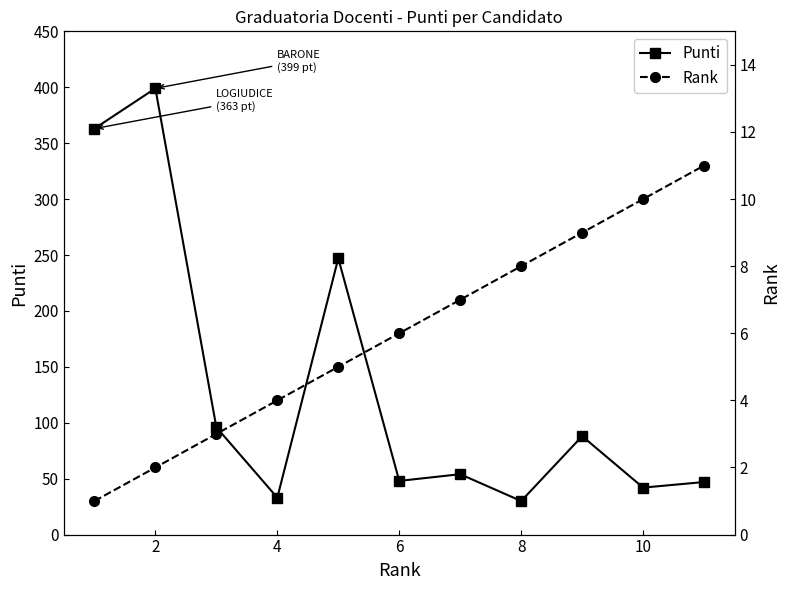

How many categories are shown in the chart?

11